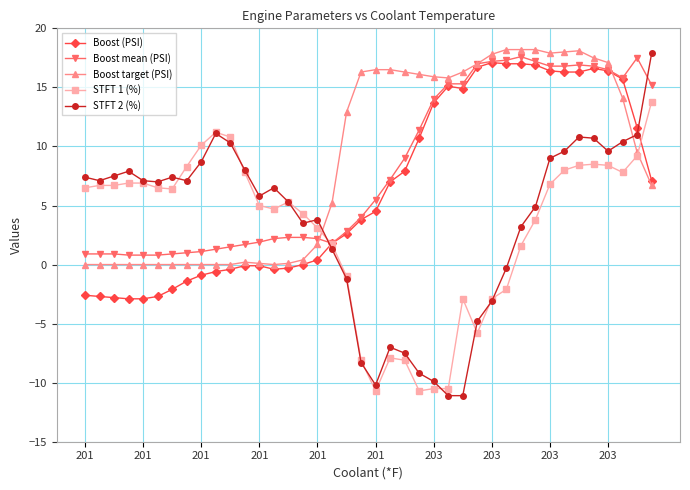

How many times do Boost mean (PSI) and STFT 2 (%) cross each other?

2